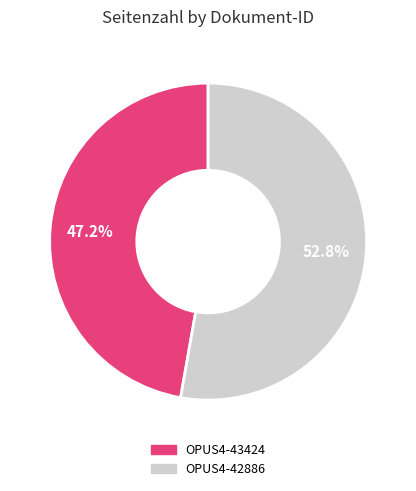

To the nearest percent, what portion does OPUS4-42886 represent?

53%